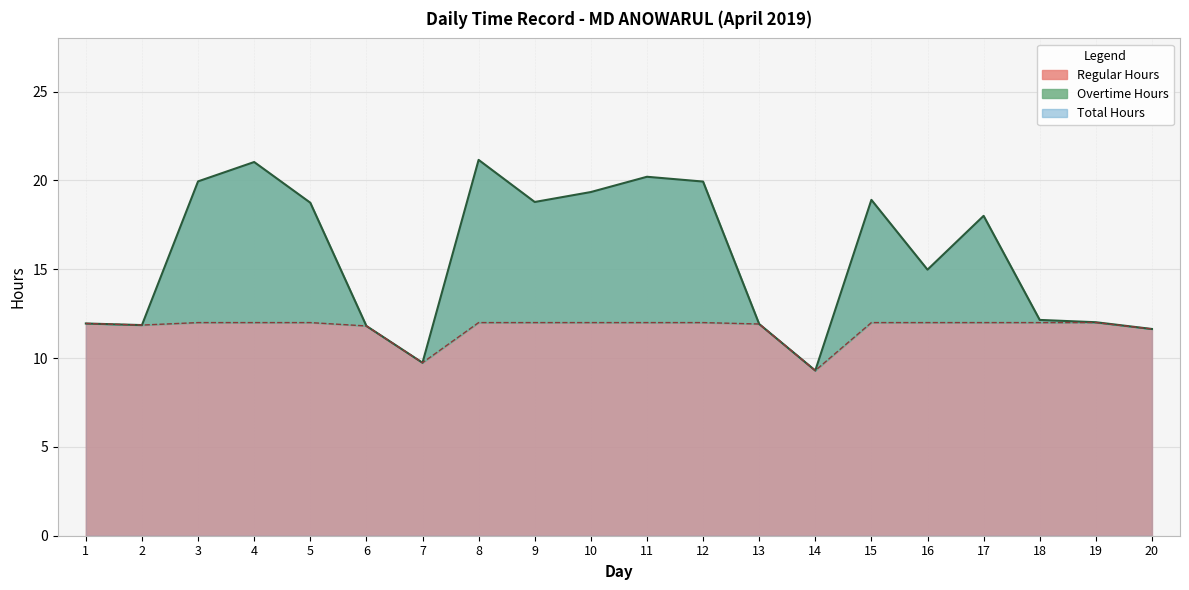

Reading left to right, list all the values displayed in this chart.

Total (line): 1=11.9	2=11.9	3=19.9	4=21.0	5=18.8	6=11.8	7=9.7	8=21.2	9=18.8	10=19.4	11=20.2	12=19.9	13=11.9	14=9.3	15=18.9	16=15.0	17=18.0	18=12.2	19=12.0	20=11.6
Regular (line): 1=11.9	2=11.9	3=12.0	4=12.0	5=12.0	6=11.8	7=9.7	8=12.0	9=12.0	10=12.0	11=12.0	12=12.0	13=11.9	14=9.3	15=12.0	16=12.0	17=12.0	18=12.0	19=12.0	20=11.6